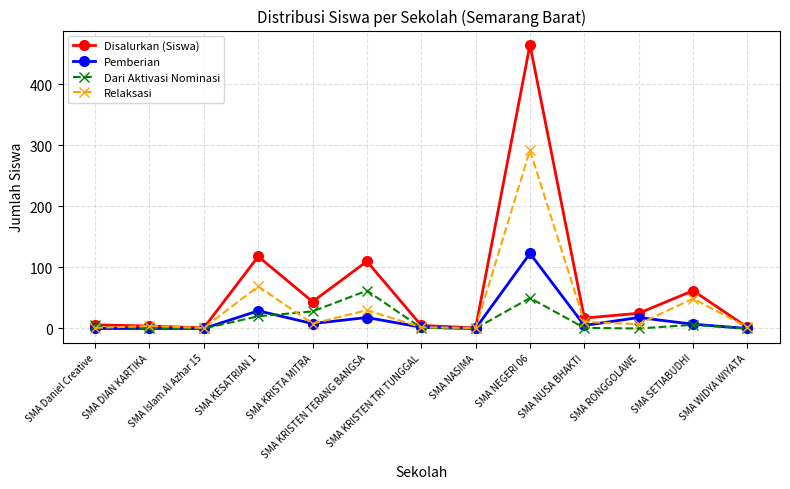

How many values in the Dari Aktivasi Nominasi series are below 1?

5